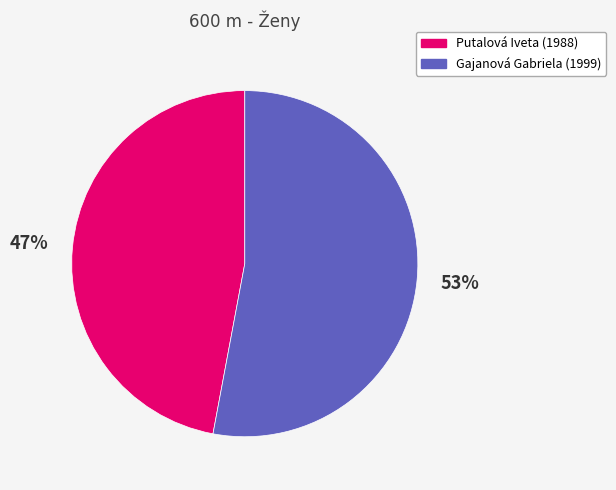

How many slices are in this pie chart?

2